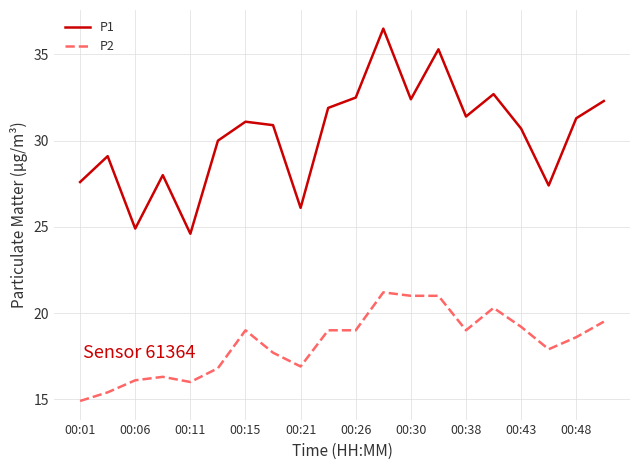

Which series has the widest spread of values?

P1